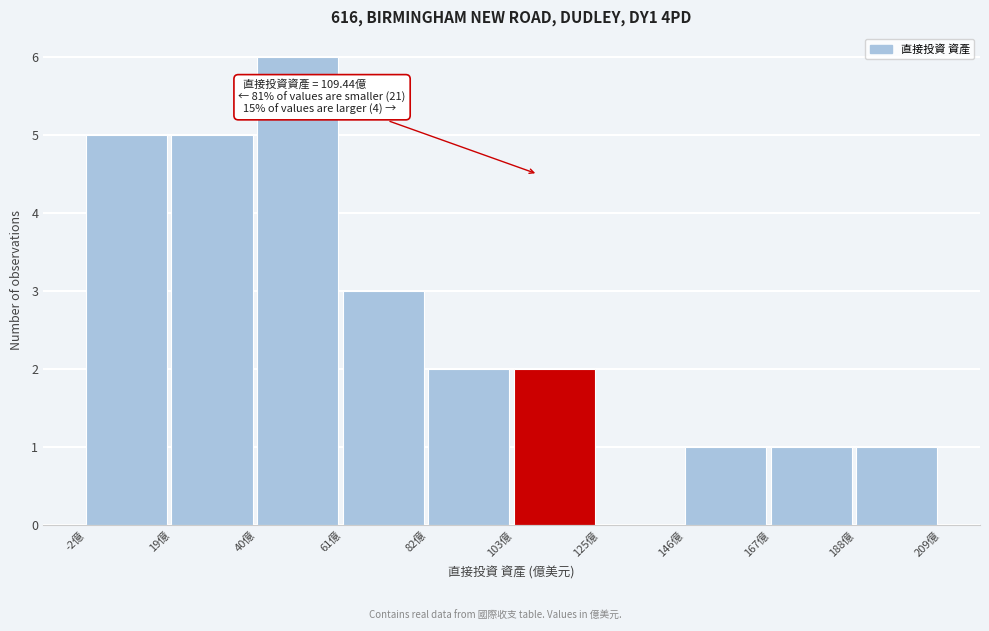

Over which range of the x-axis is the bar tallest?

40 to 60